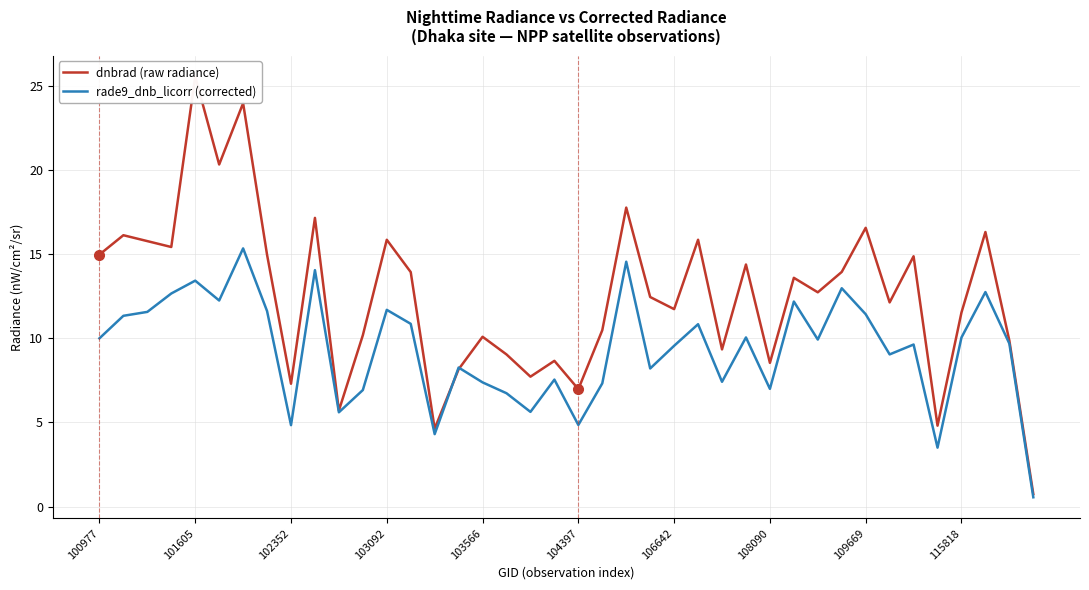

What is the lowest value of the dnbrad (raw radiance) series?

0.8